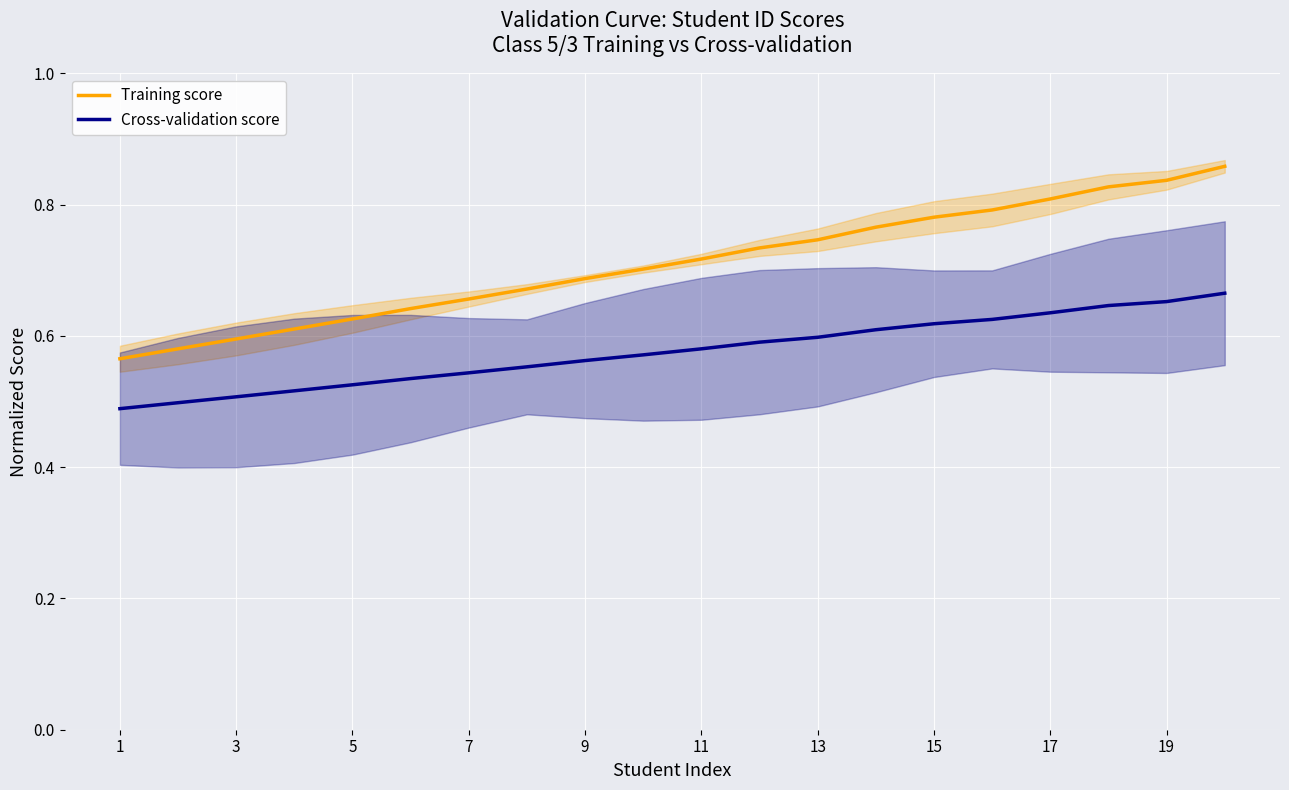

Count the Training score values in the range 0 to 1.

20